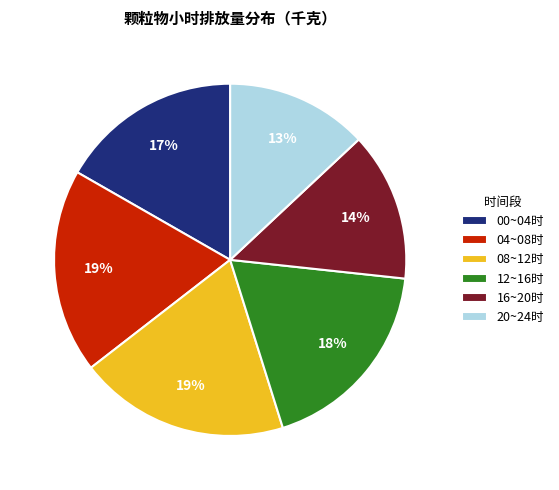

Do 04~08时 and 08~12时 together represent more than half of the pie?

No